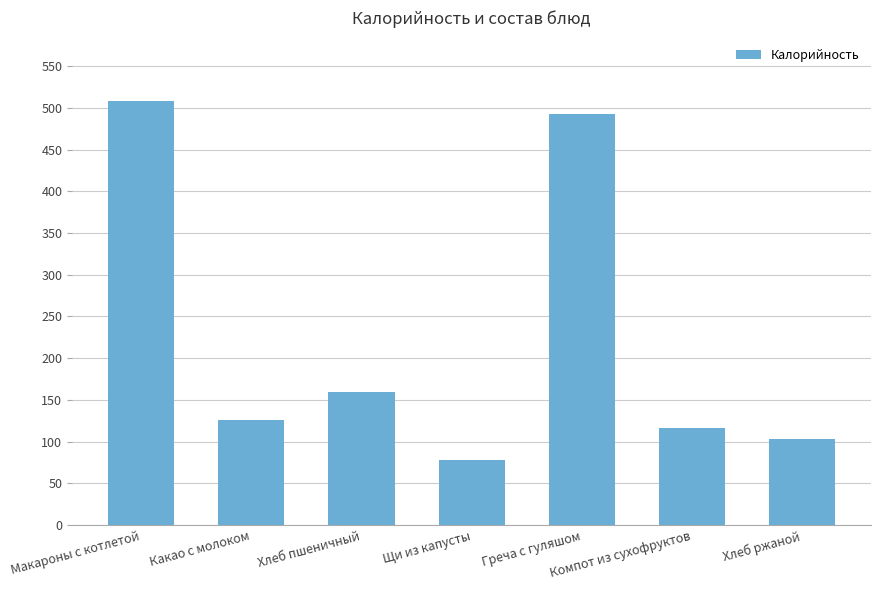

Rank the categories by value from lowest to highest.

Щи из капусты, Хлеб ржаной, Компот из сухофруктов, Какао с молоком, Хлеб пшеничный, Греча с гуляшом, Макароны с котлетой